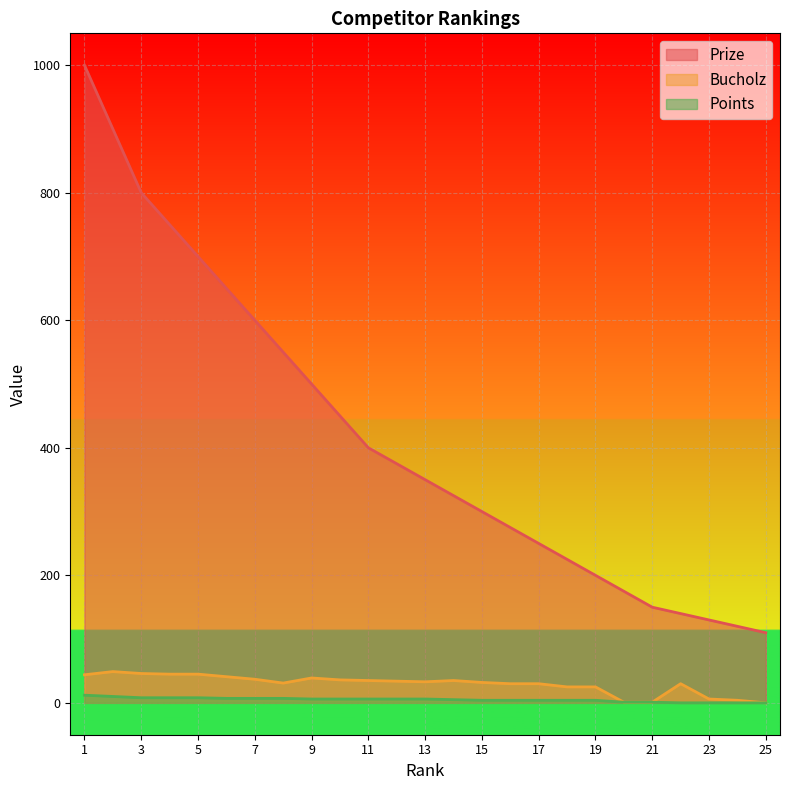

What is the sum of the Points values at 20 and 15?

5